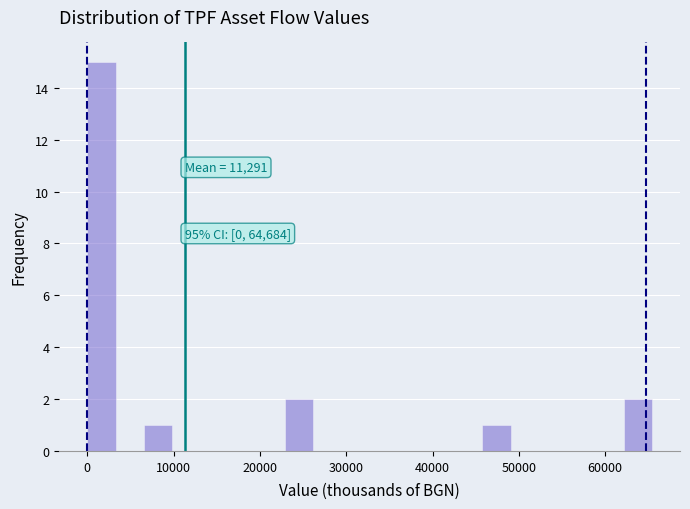

Read against the x-axis, roughly where is the centre of the tallest bar?

2000